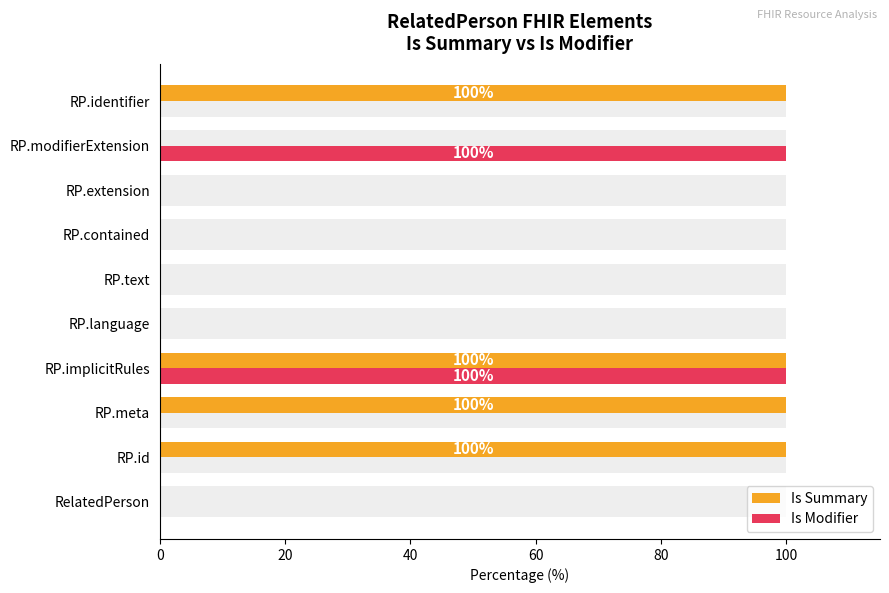

Reading right to left, list all the values displayed in this chart.

Is Summary: 100	0	0	0	0	0	100	100	100	0
Is Modifier: 0	100	0	0	0	0	100	0	0	0